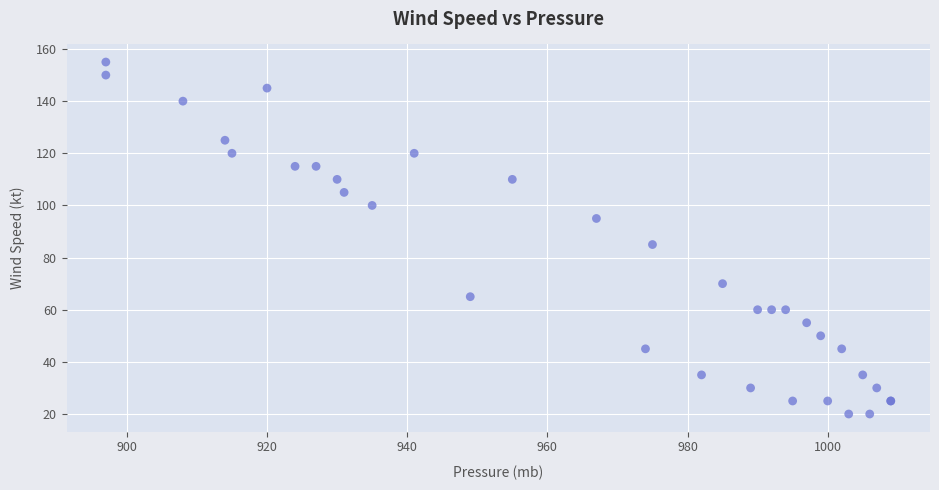

What Y value in the scatter plot is closest to 87?

85